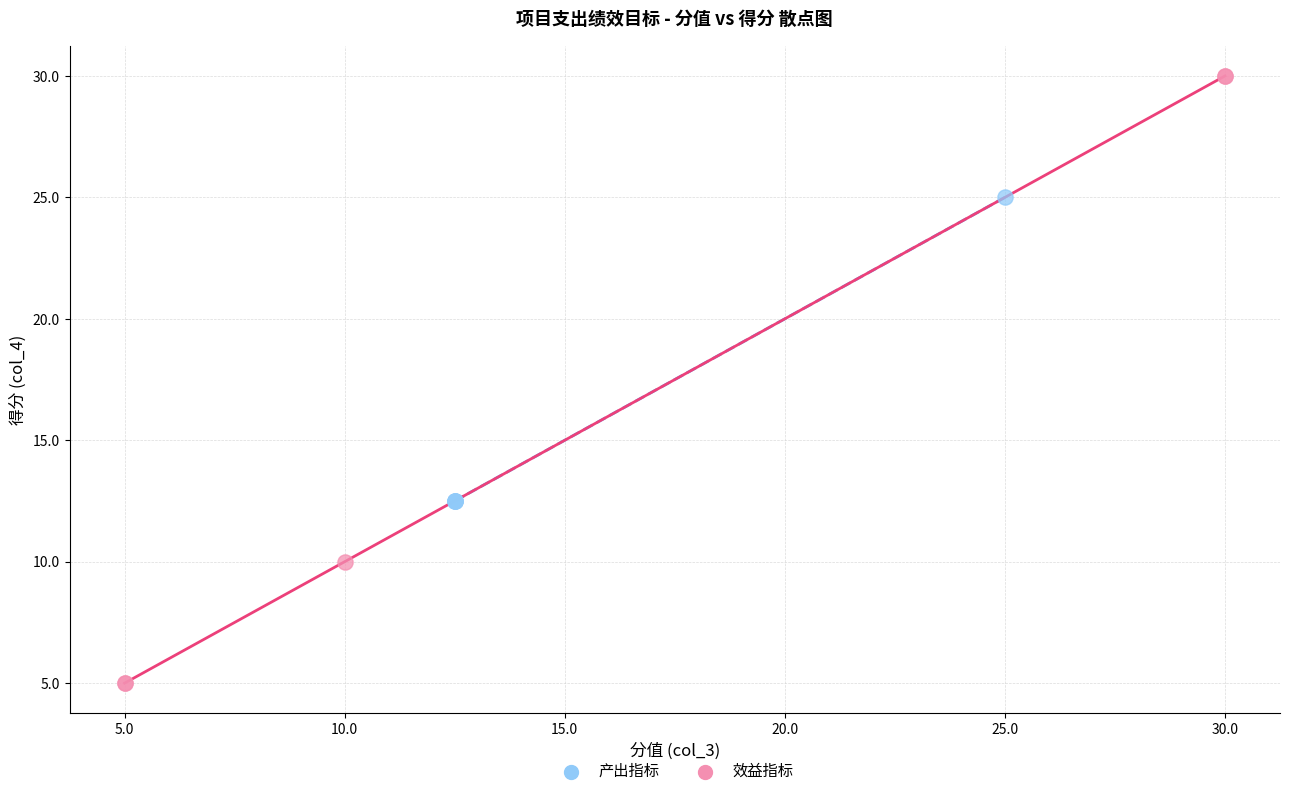

Which series has the largest Y range (max minus min)?

效益指标